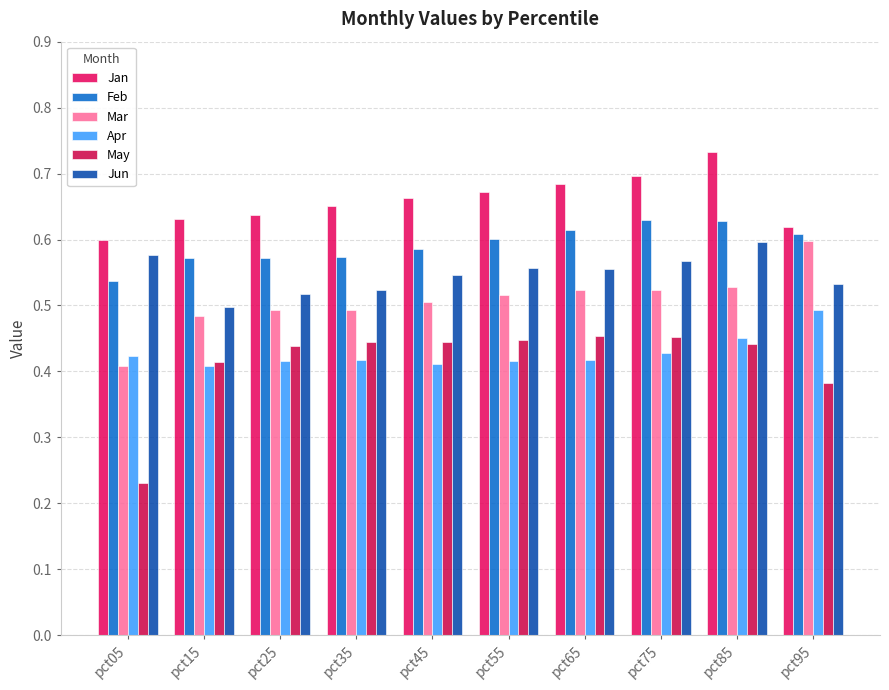

What are all the series names shown in the legend?

Jan, Feb, Mar, Apr, May, Jun